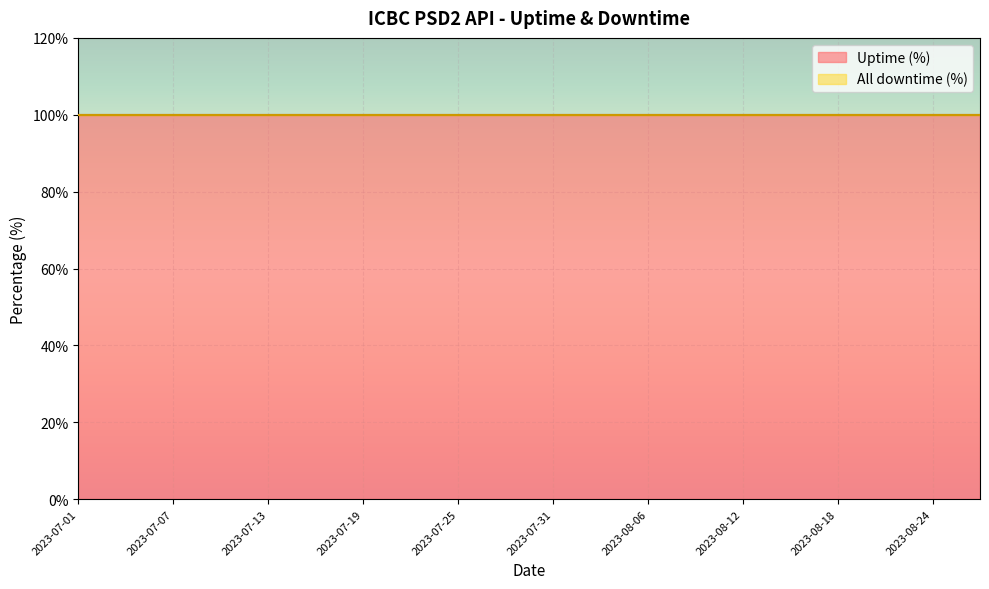

At which category is the sum across all series the highest?

2023-07-01